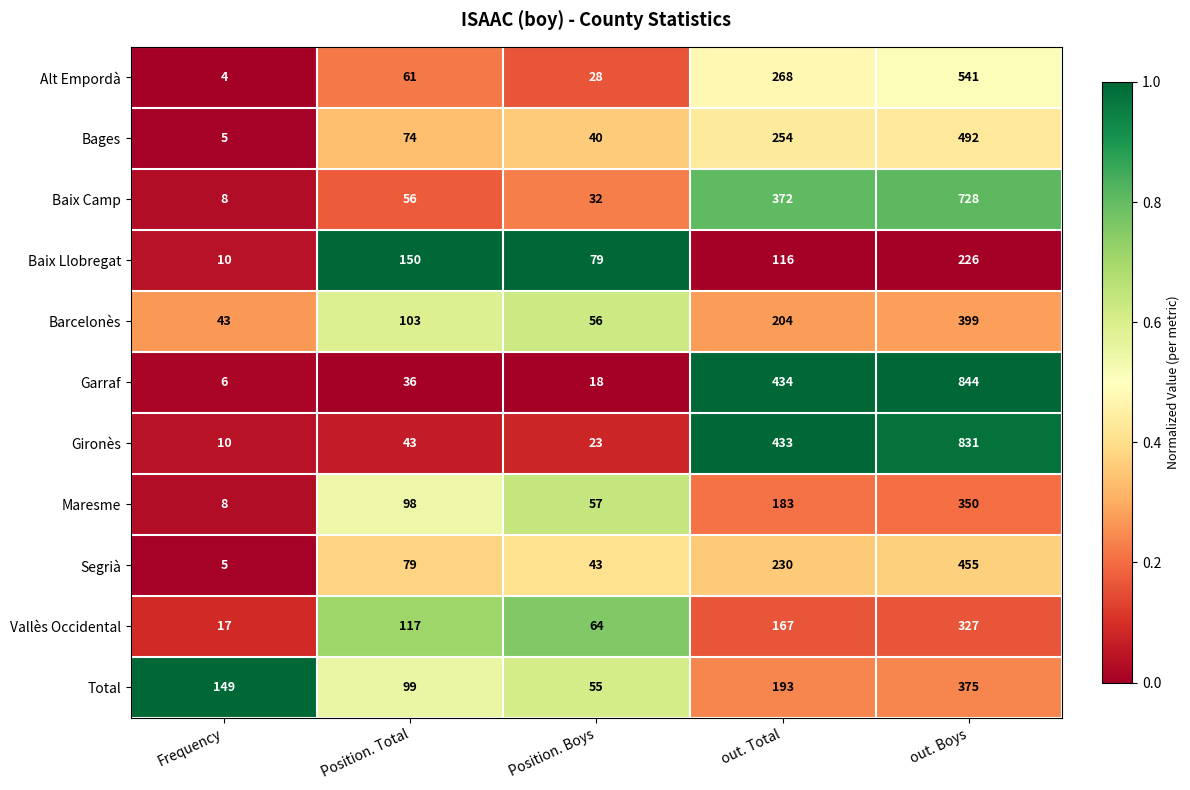

At which category is the sum across all series the highest?

out. Boys